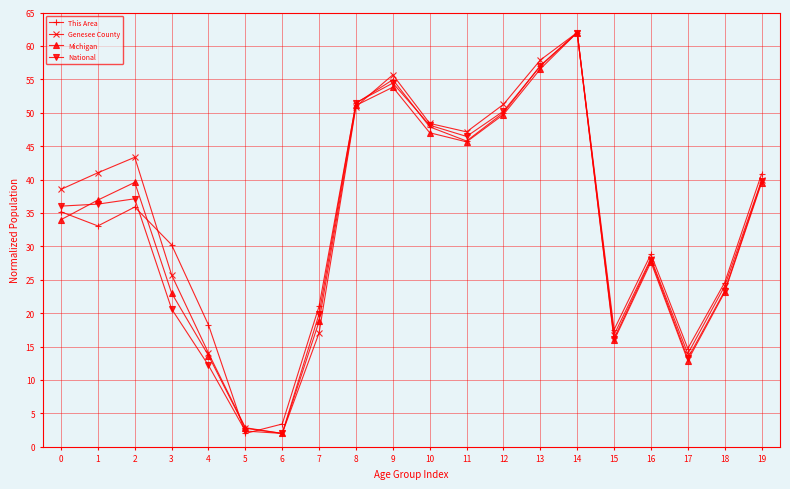

What is the value of the Michigan point at the 20th from the left?

39.5